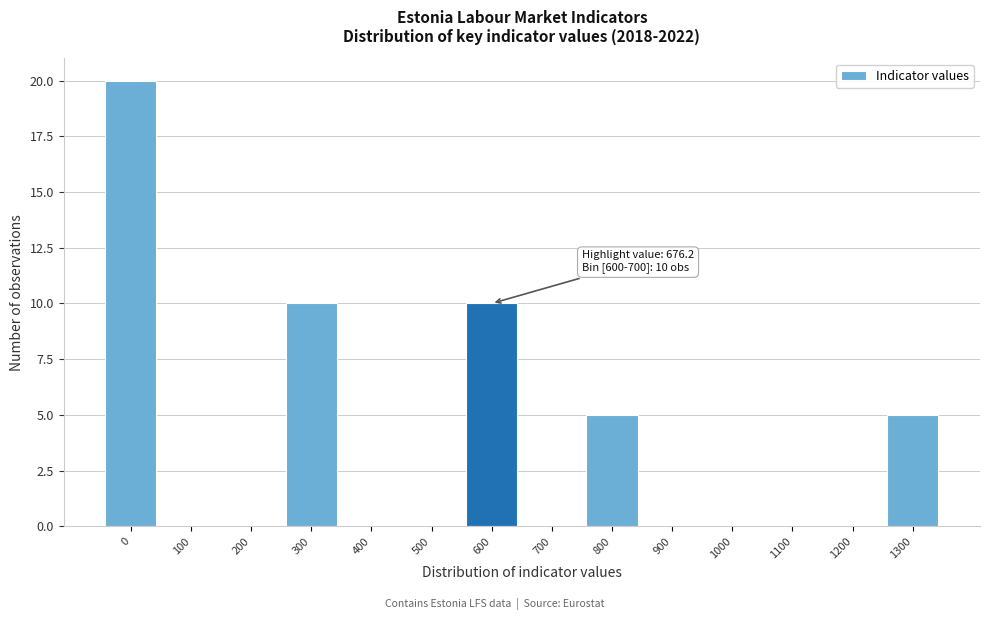

Reading left to right, transcribe all the data shown in this chart.

0=20	100=0	200=0	300=10	400=0	500=0	600=10	700=0	800=5	900=0	1000=0	1100=0	1200=0	1300=5